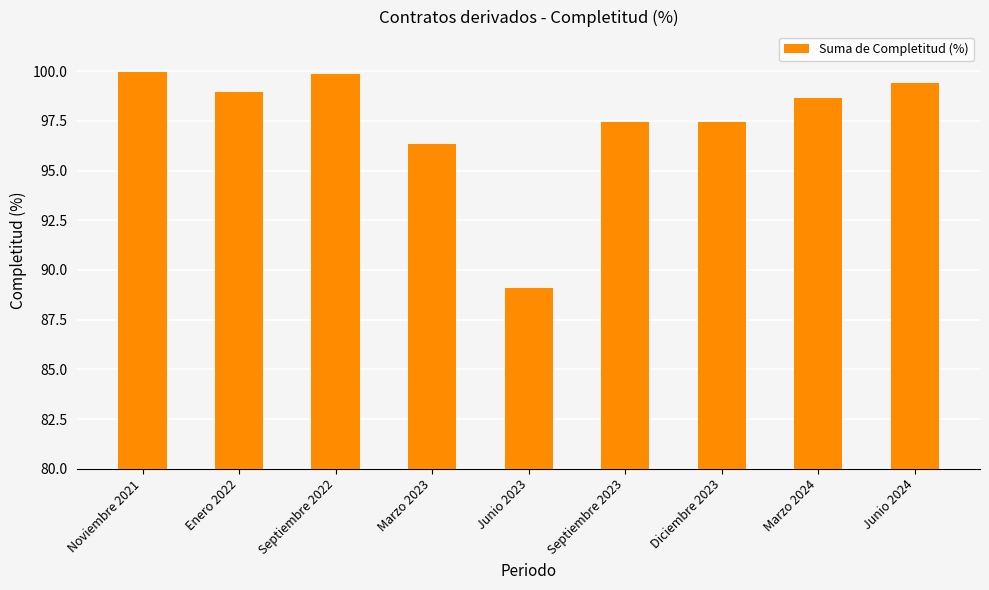

Which label corresponds to the smallest value in the chart?

Junio 2023